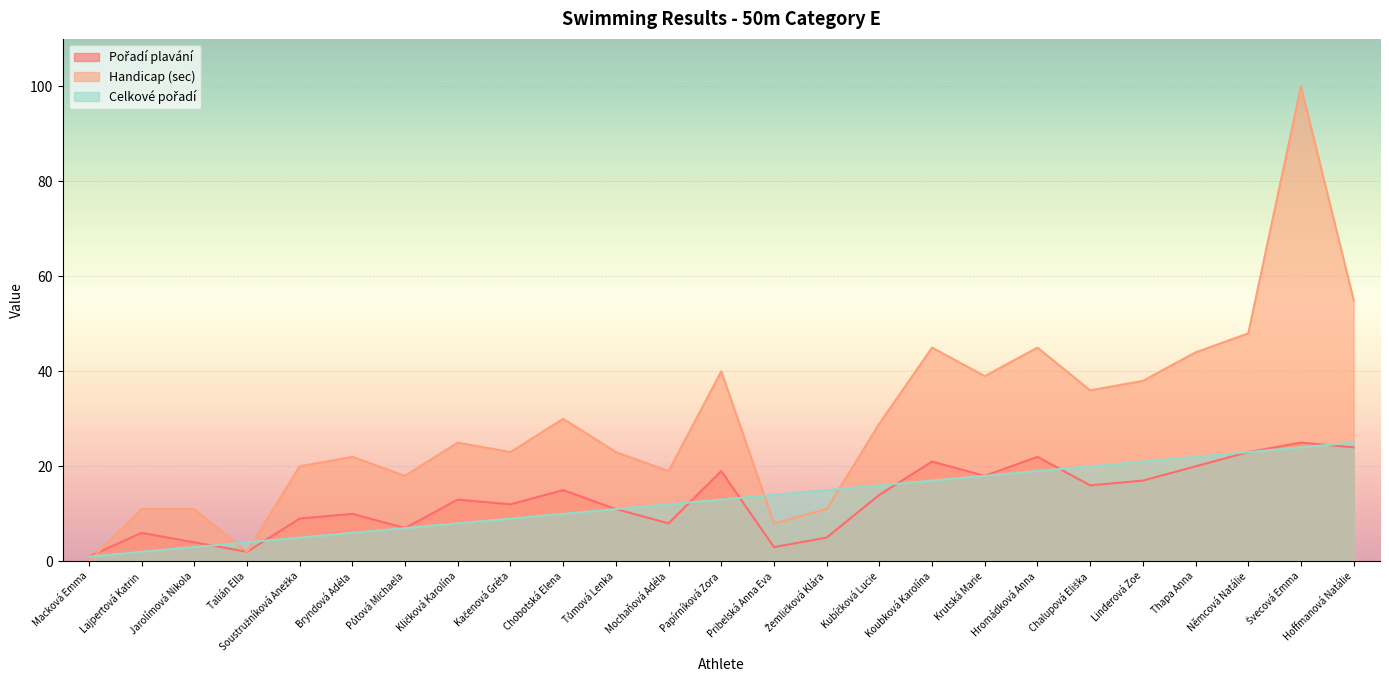

True or false: Pořadí plavání has a value of 35 at Hromádková Anna.

False